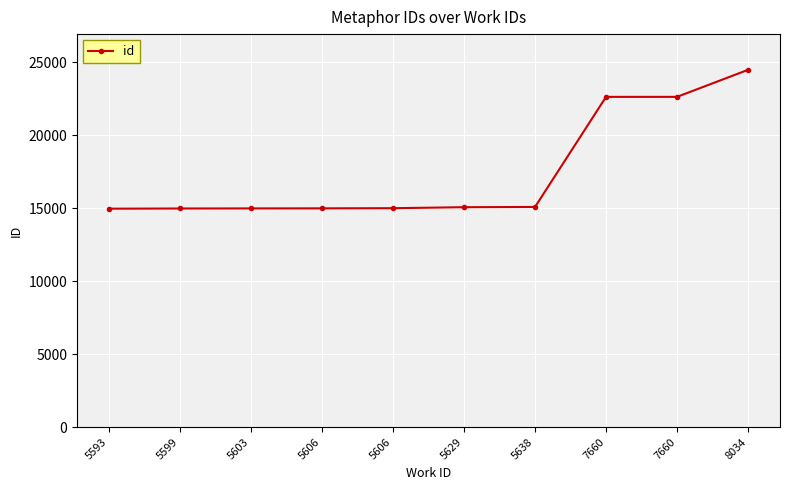

Rank the categories by value from highest to lowest.

8034, 7660, 7660, 5638, 5629, 5606, 5606, 5603, 5599, 5593